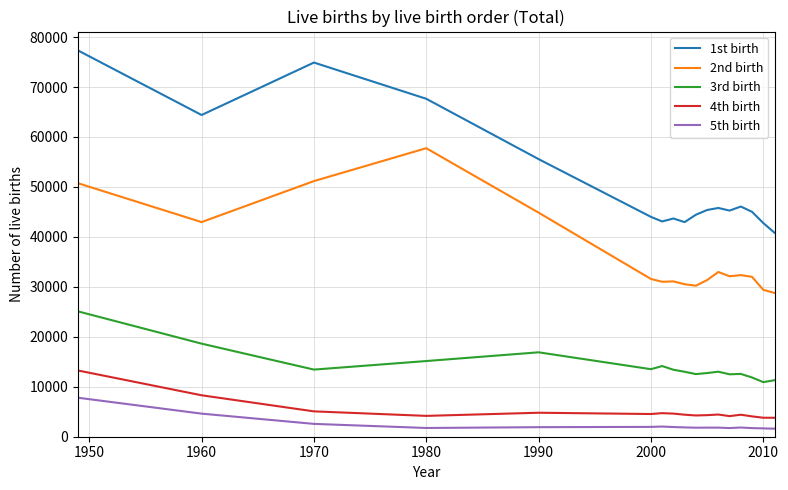

True or false: 4th birth and 3rd birth intersect in this chart.

False